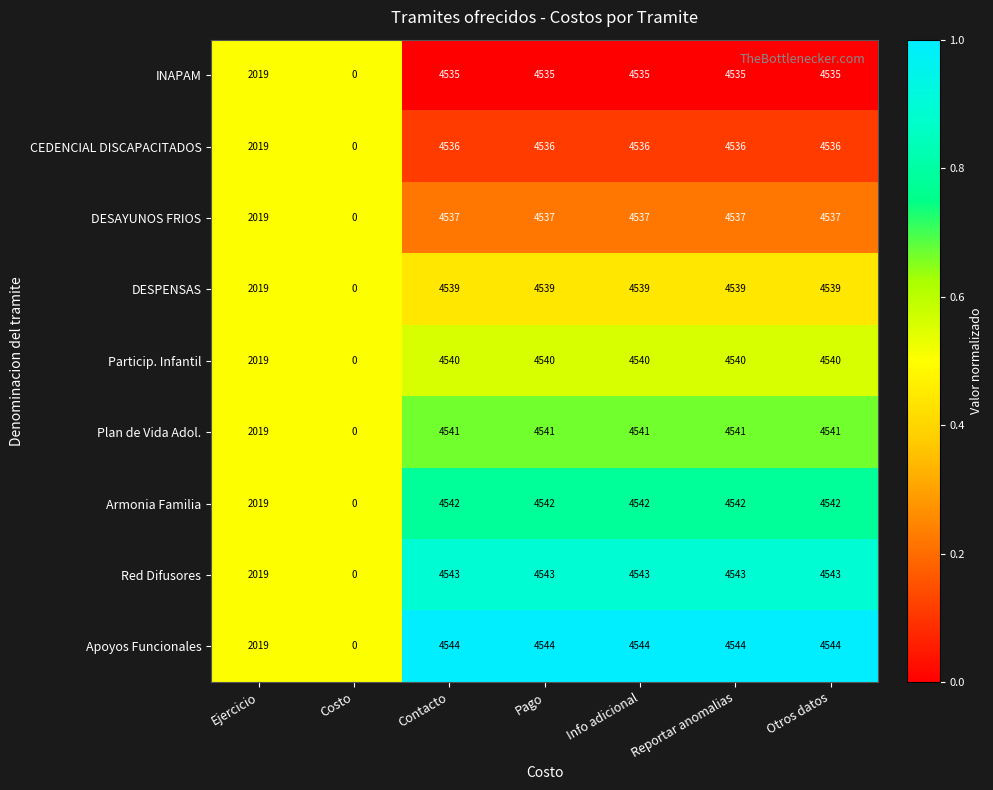

What value does the DESAYUNOS FRIOS series have at Pago?

4537